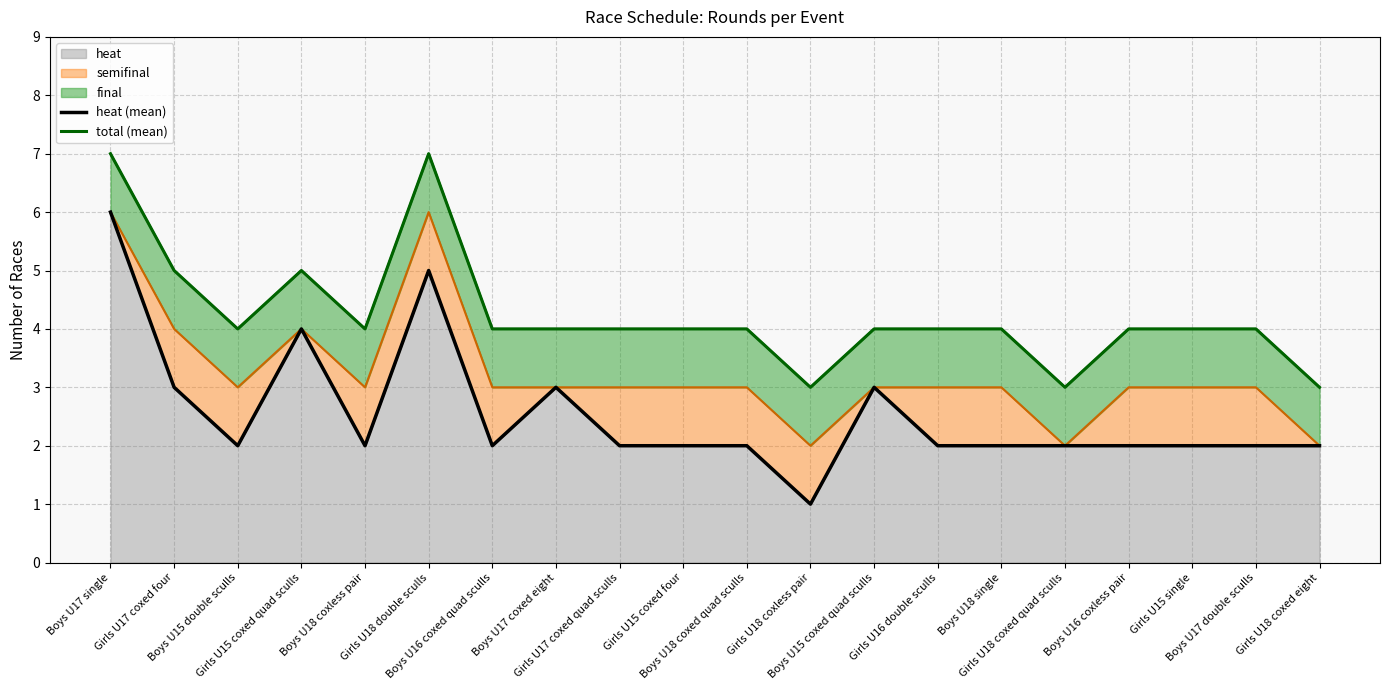

The value of heat (mean) at Boys U15 double sculls is 2. True or false?

True